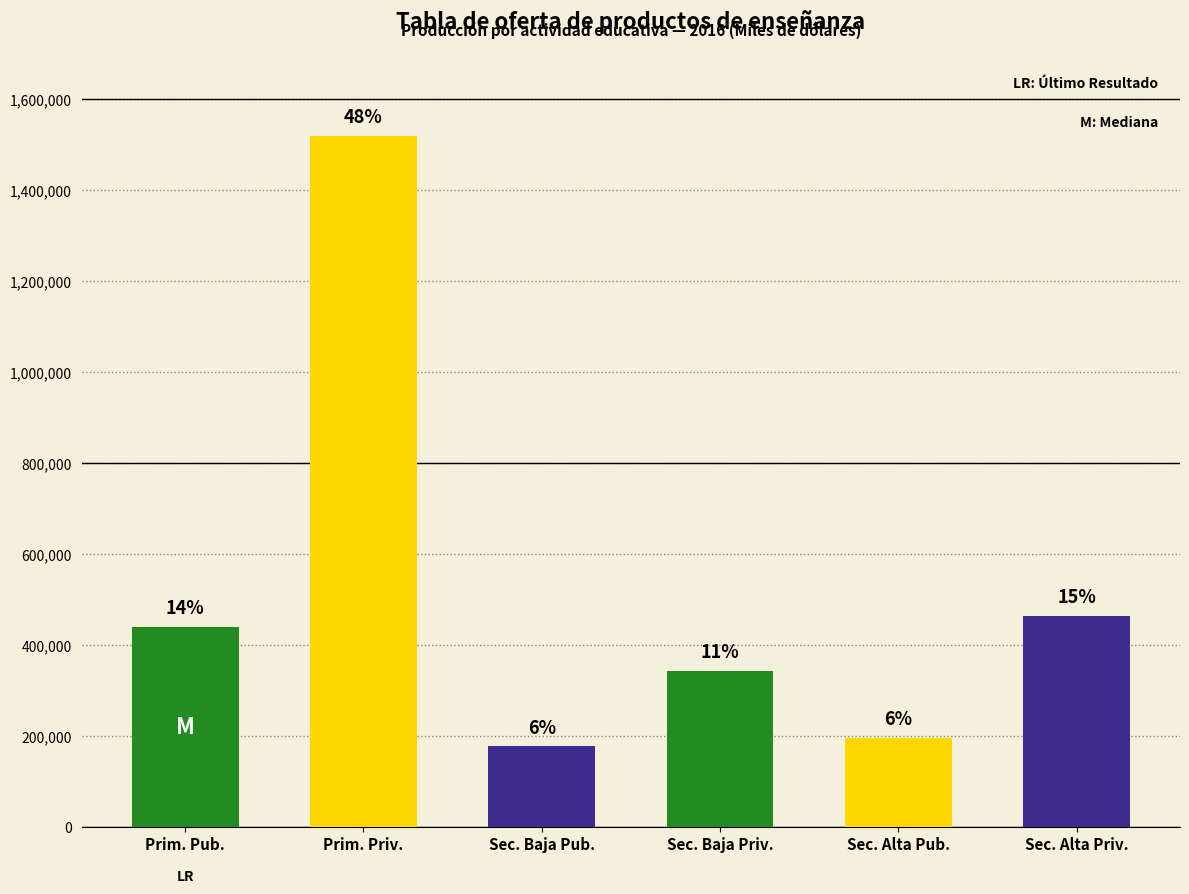

Is it true that the value at 3.01.01.01 is 439592?

True